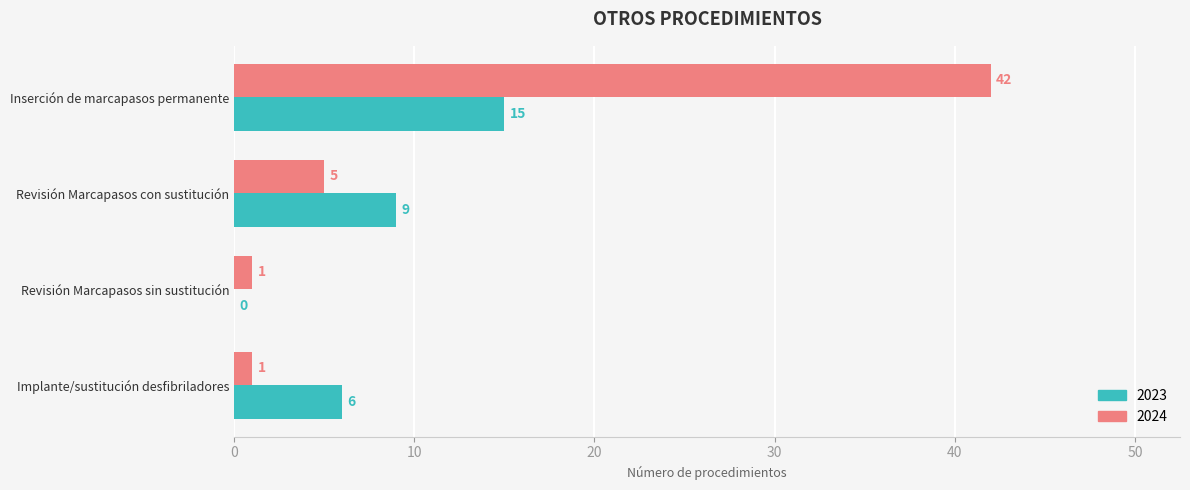

What is the maximum value shown in the chart?

42